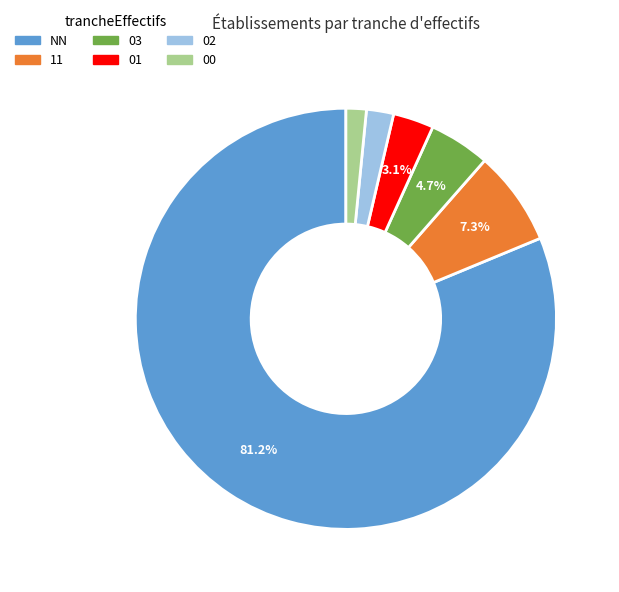

To the nearest percent, what is the average slice percentage?

17%